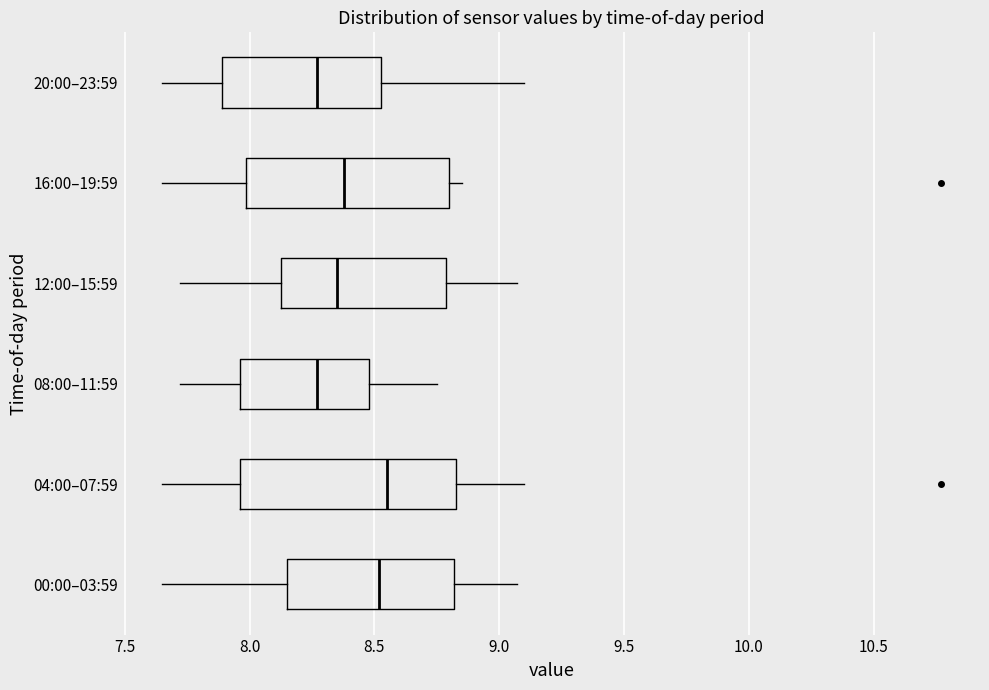

Where does the left whisker of the box for 20:00–23:59 end on the x-axis? The values are not printed on the chart, so give them approximately, as read against the axis.

7.65